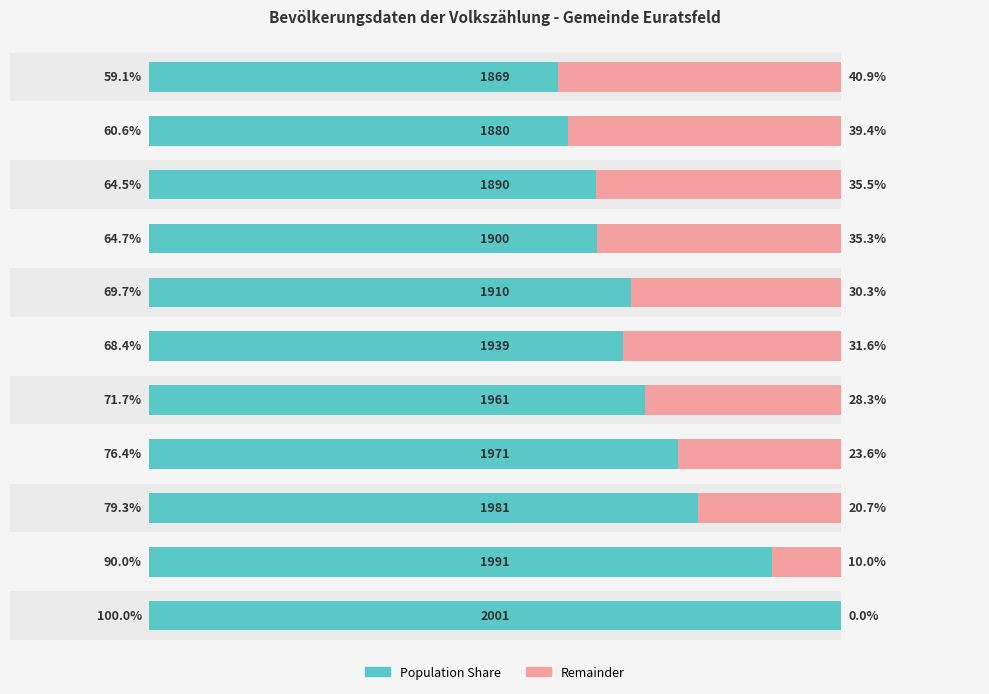

At how many categories does at least one series exceed 52?

11